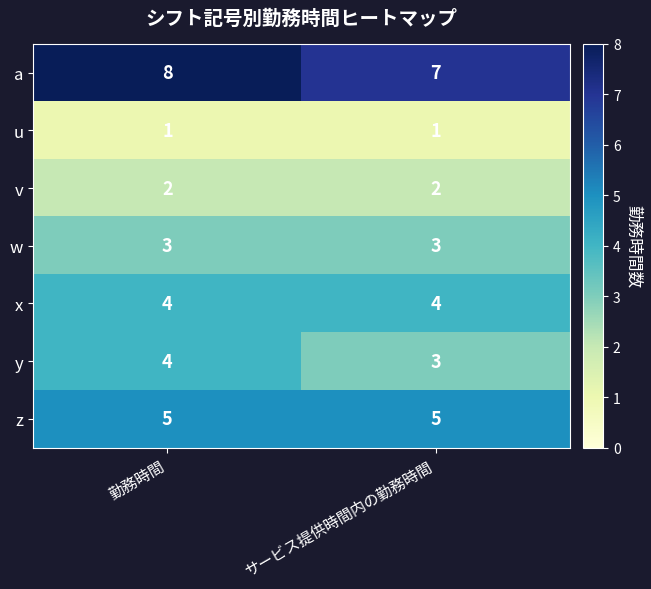

What is the spread (max minus min) of values at サービス提供時間内の勤務時間?

6